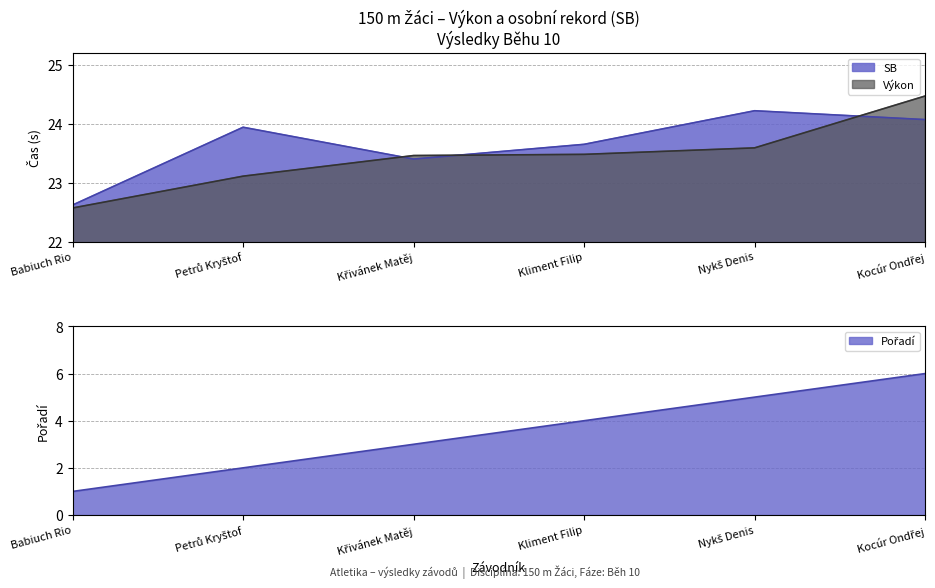

At Babiuch Rio, list the series in order from smallest to largest.

Pořadí, Výkon, SB